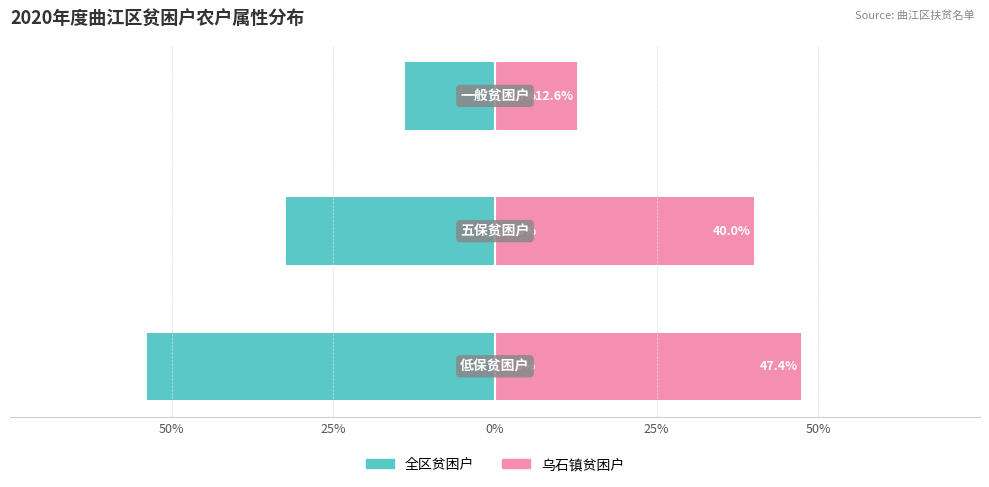

List the series in order of their overall mean, highest first.

乌石镇贫困户, 全区贫困户